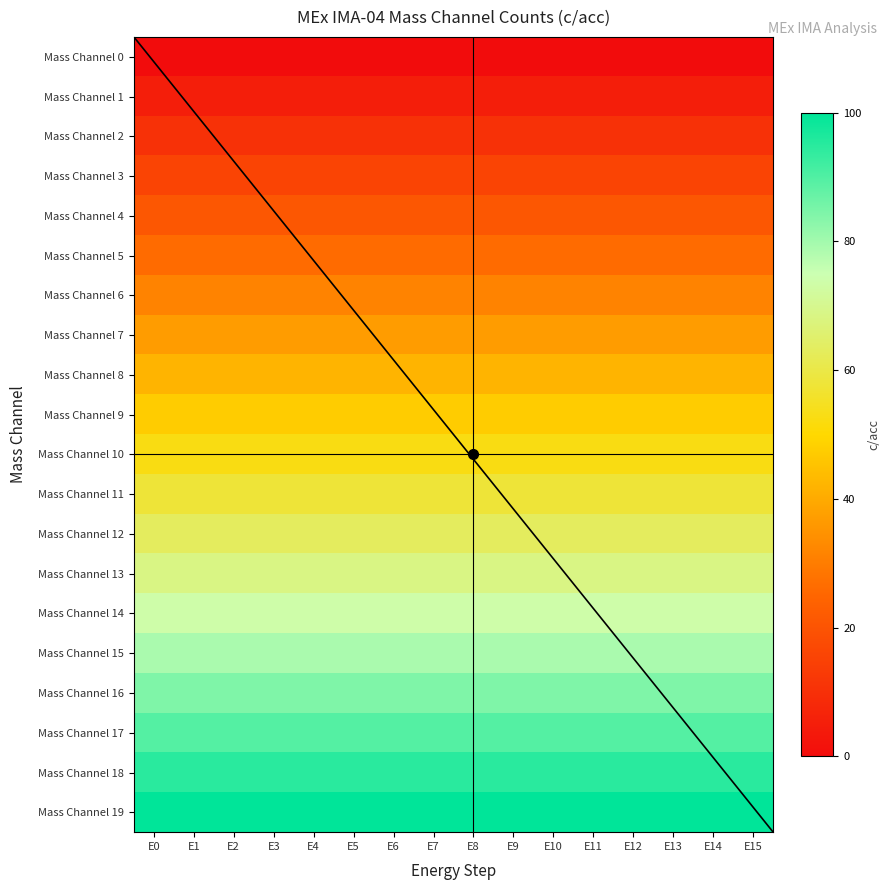

The Mass Channel 3 series shows 25.7 at E2. True or false?

False